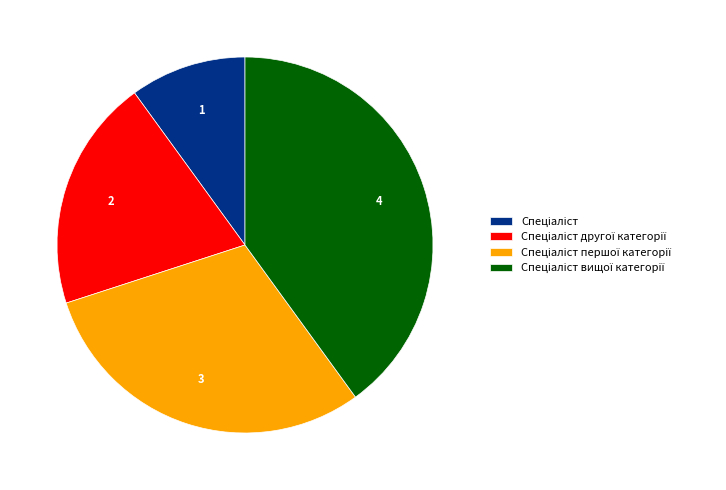

Is there any slice that represents more than half of the pie?

No